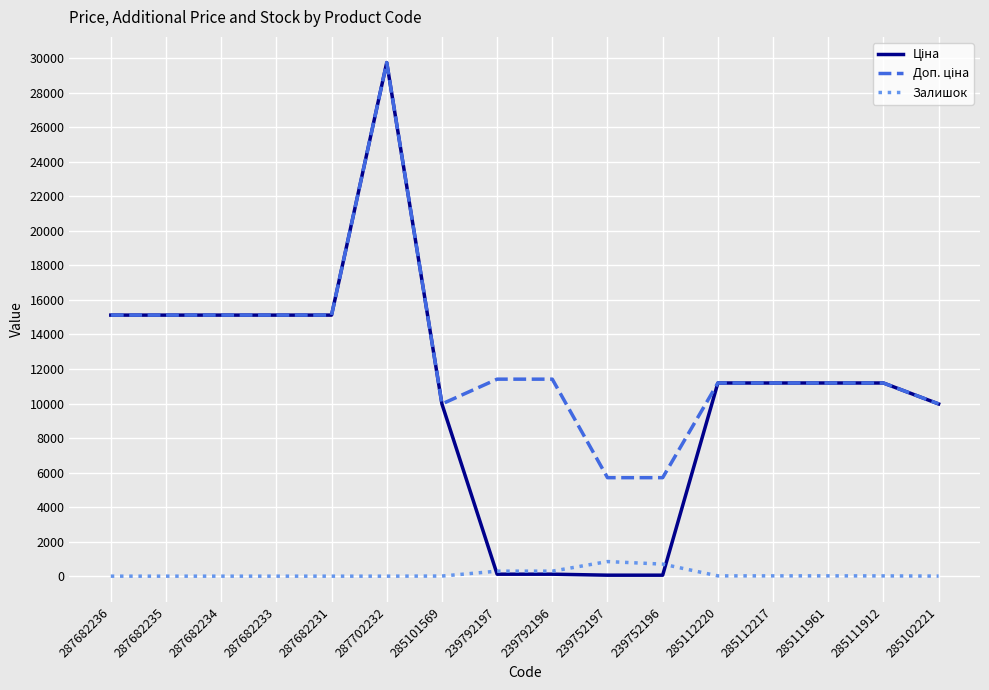

How many distinct data groups are displayed?

3